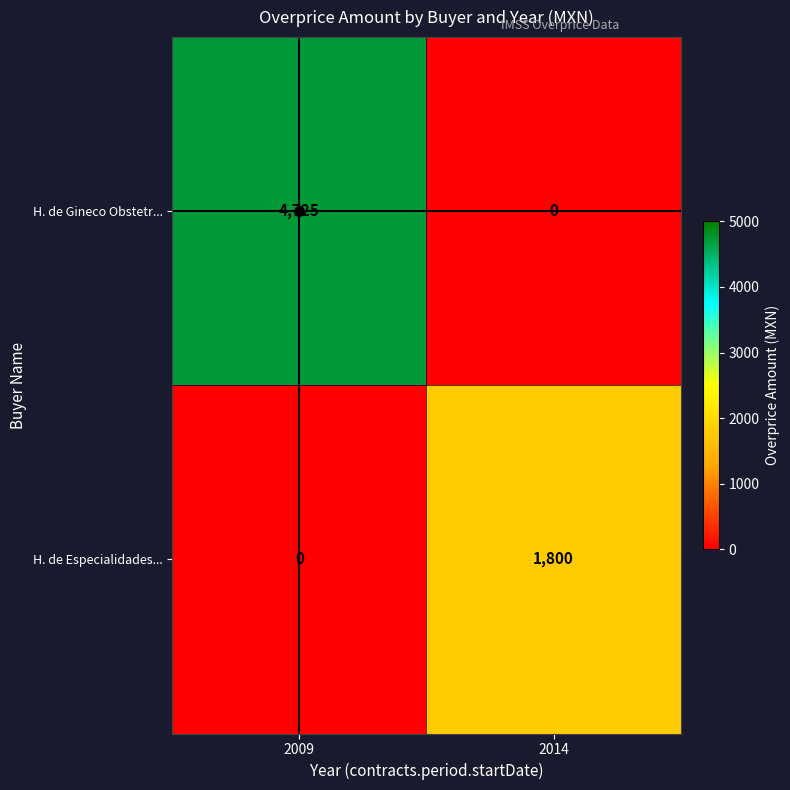

The value of H. de Gineco Obstetr... at 2014 is 0. True or false?

True